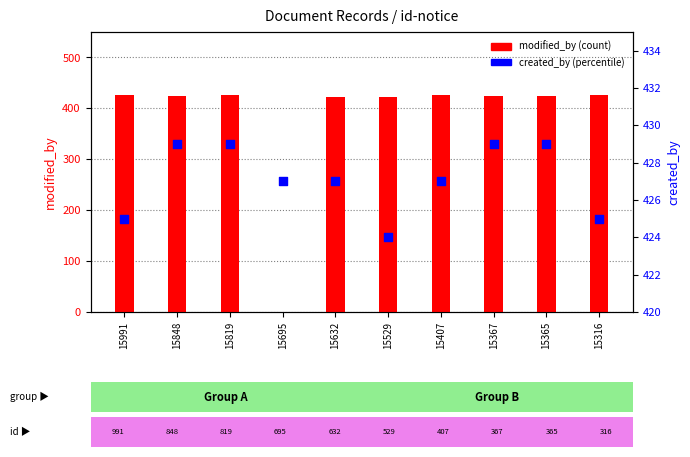

Which series contains the lowest Y value?

modified_by